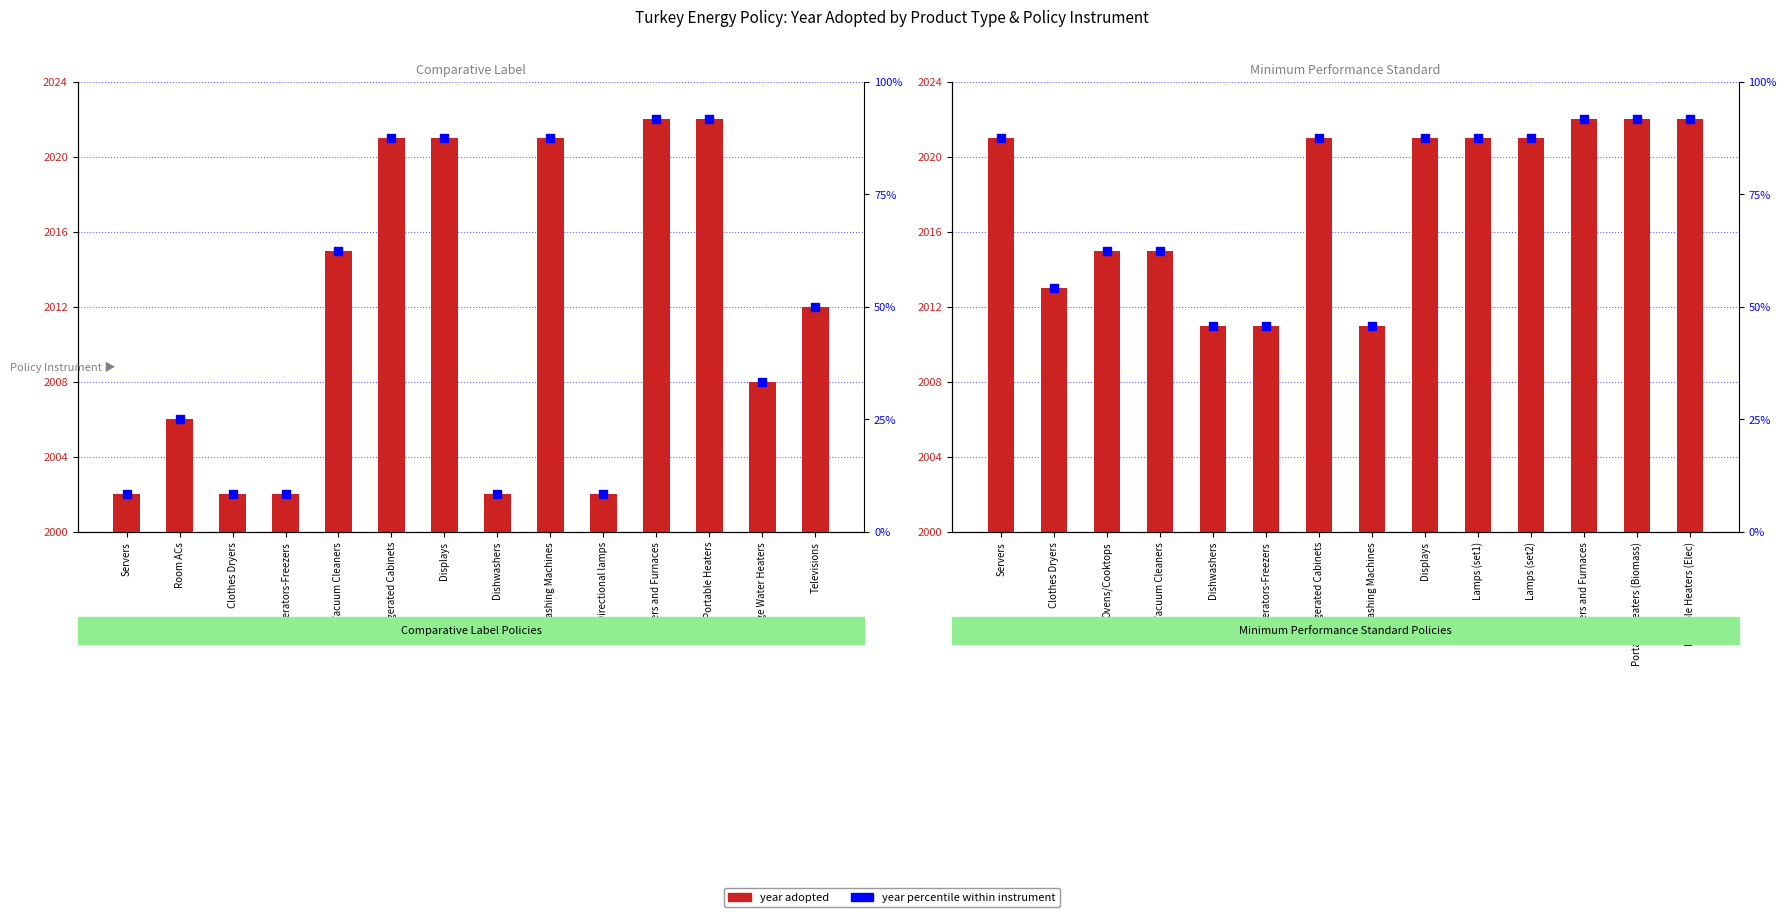

What is the total value across all series at Displays?

4129.5